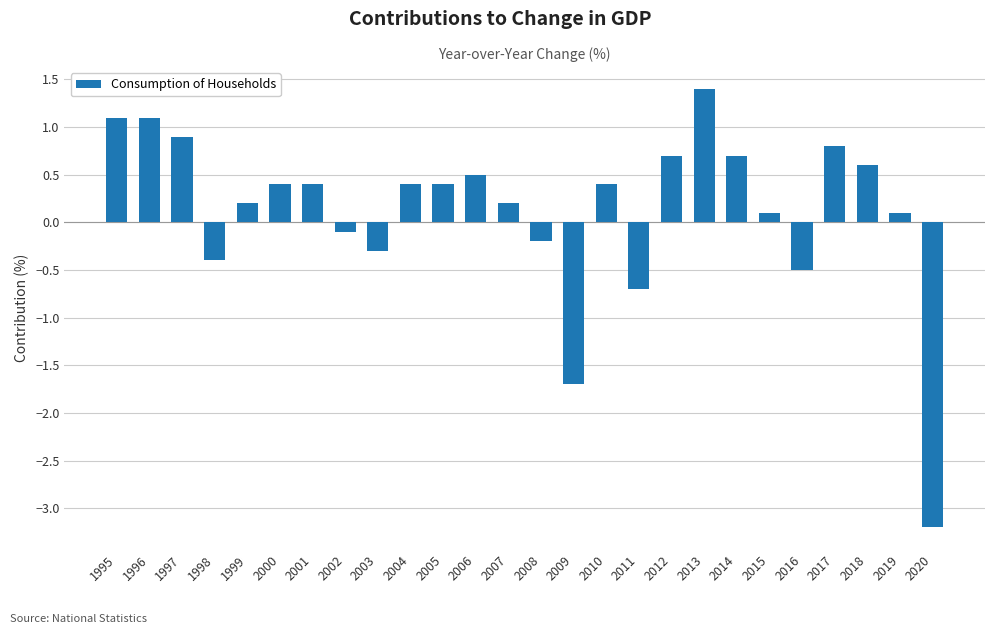

Read the value at 2000.

0.4